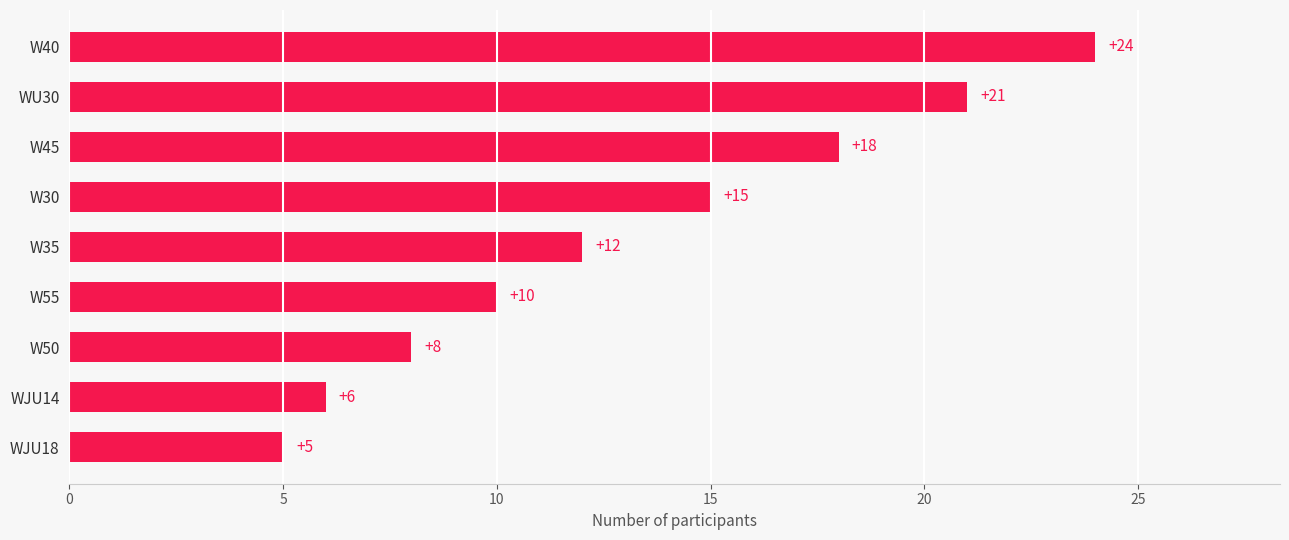

Does the chart contain any negative values?

No